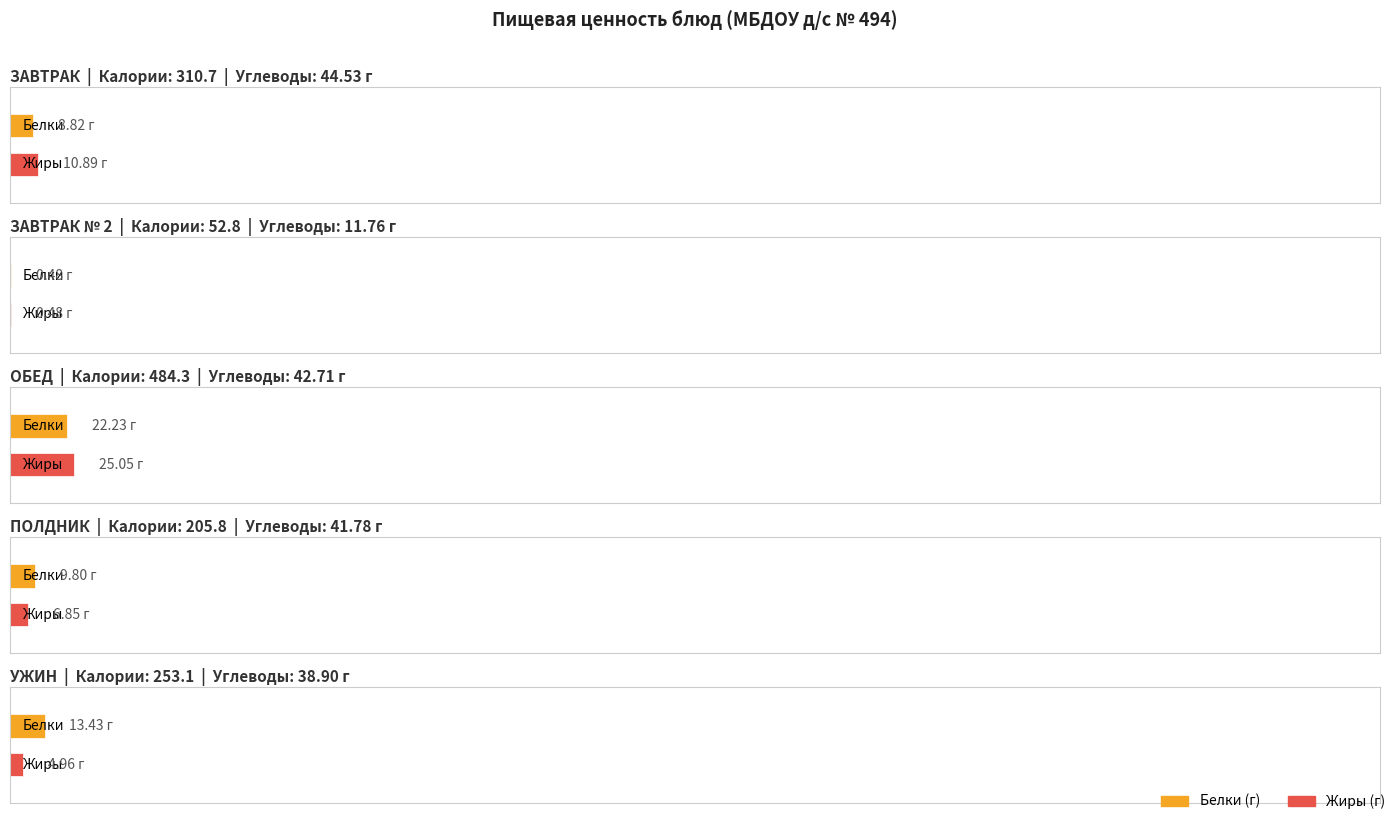

Are the bars grouped side by side (vs. stacked)?

Yes